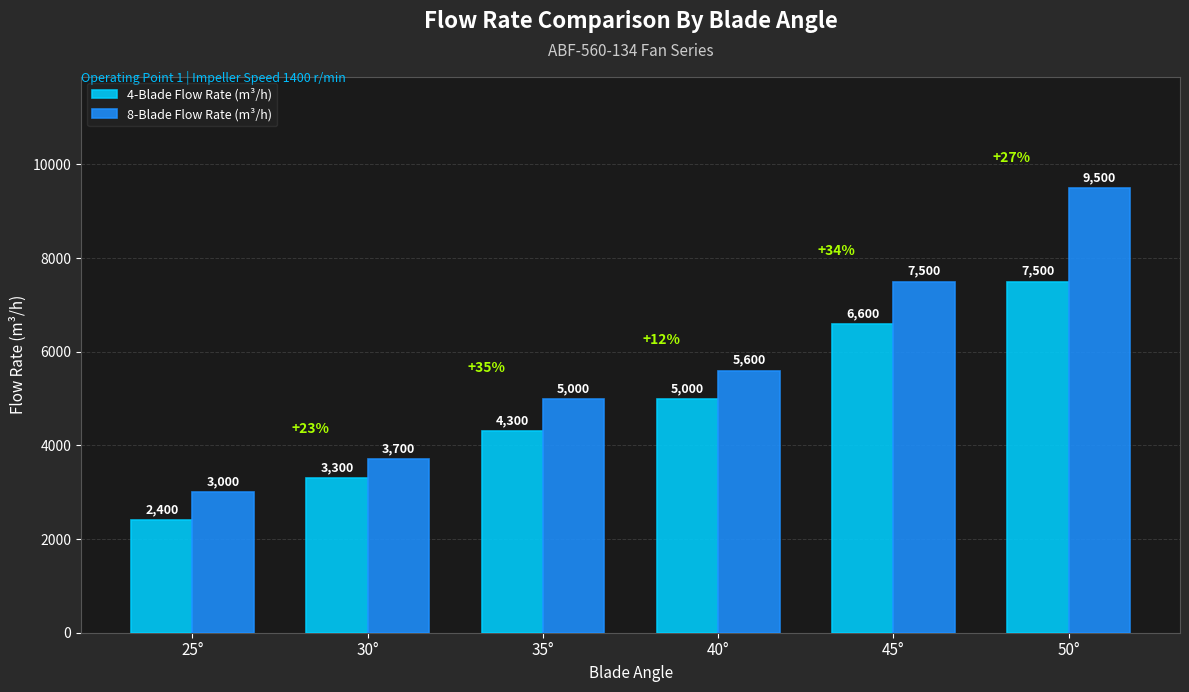

What is the difference between the highest and lowest values at 50°?

2000